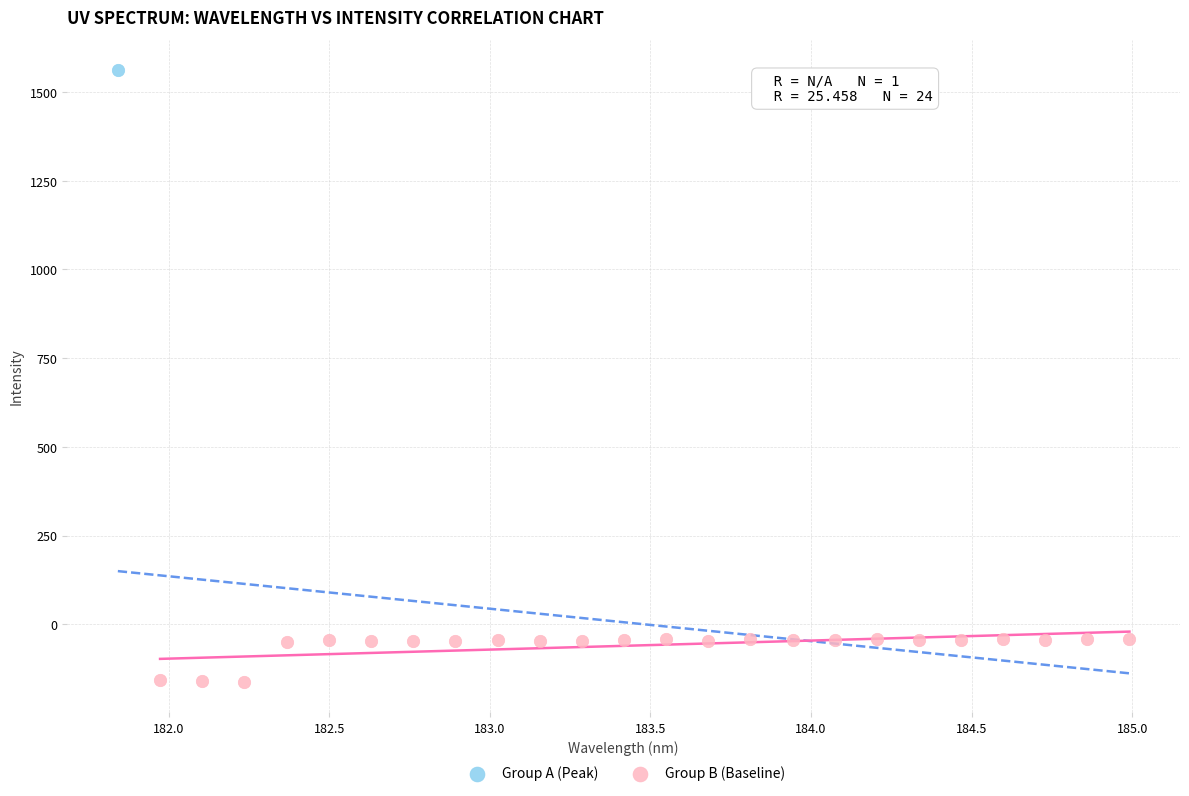

What are all the series names shown in the legend?

Group A (Peak), Group B (Baseline)